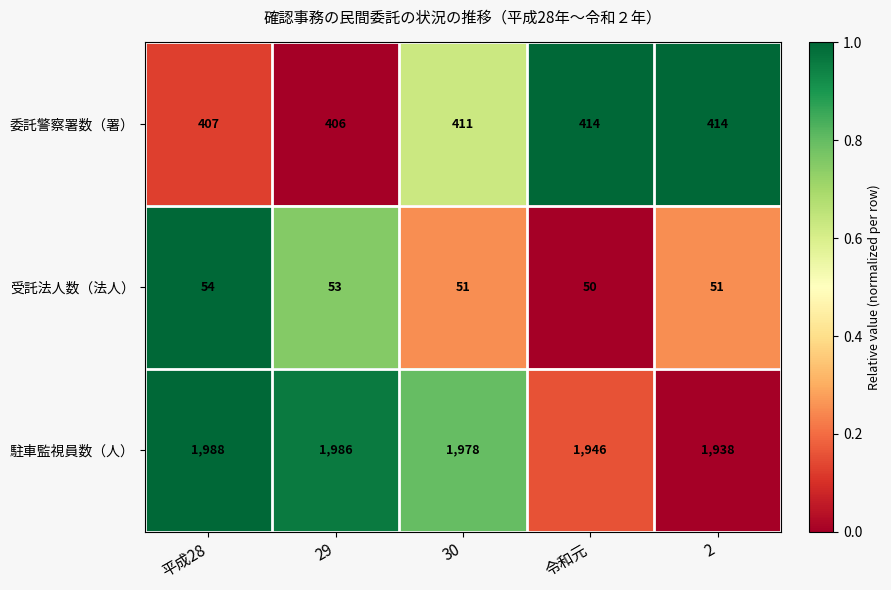

Reading left to right, transcribe all the data shown in this chart.

委託警察署数（署）: 407	406	411	414	414
受託法人数（法人）: 54	53	51	50	51
駐車監視員数（人）: 1988	1986	1978	1946	1938